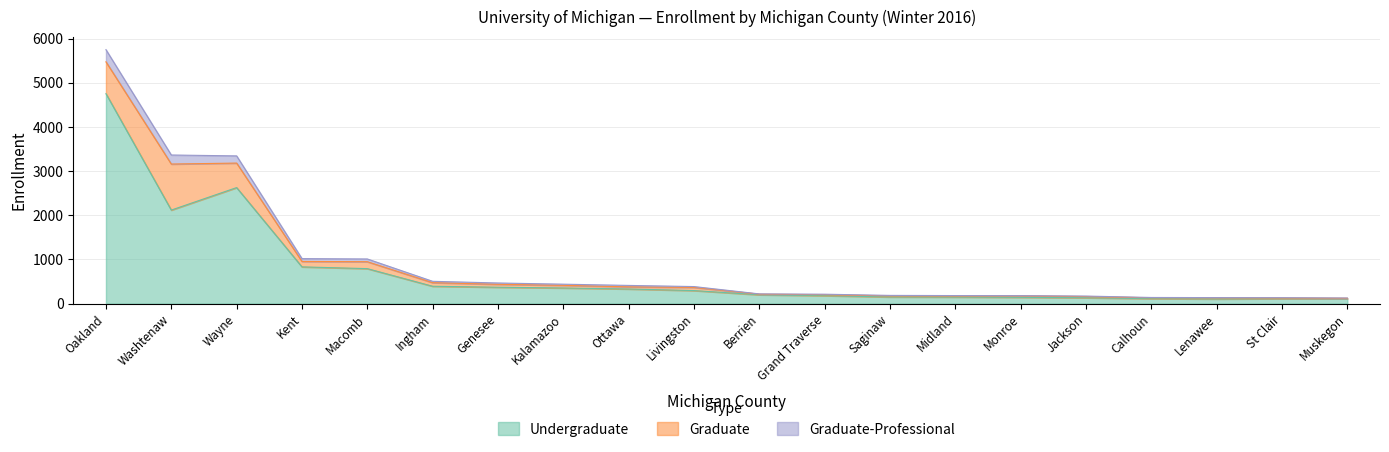

Which category has the lowest value in the Graduate-Professional series?

Muskegon